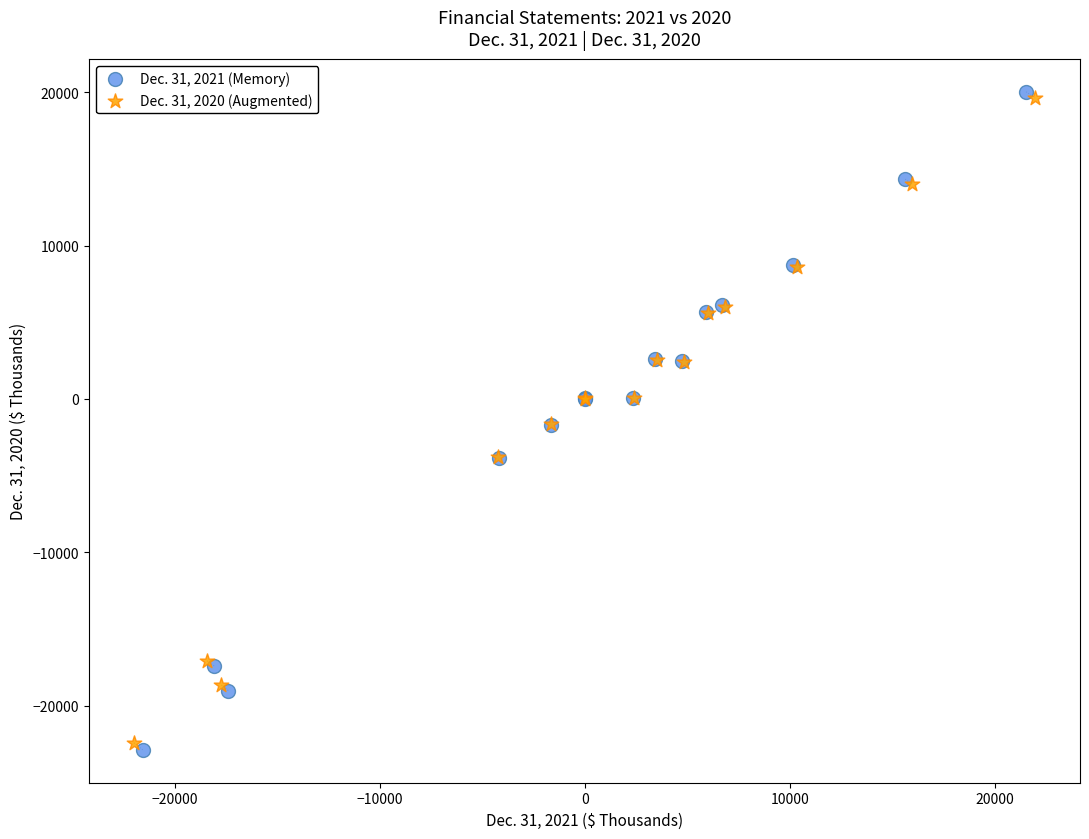

Which series has the largest Y range (max minus min)?

Dec. 31, 2021 (Memory)